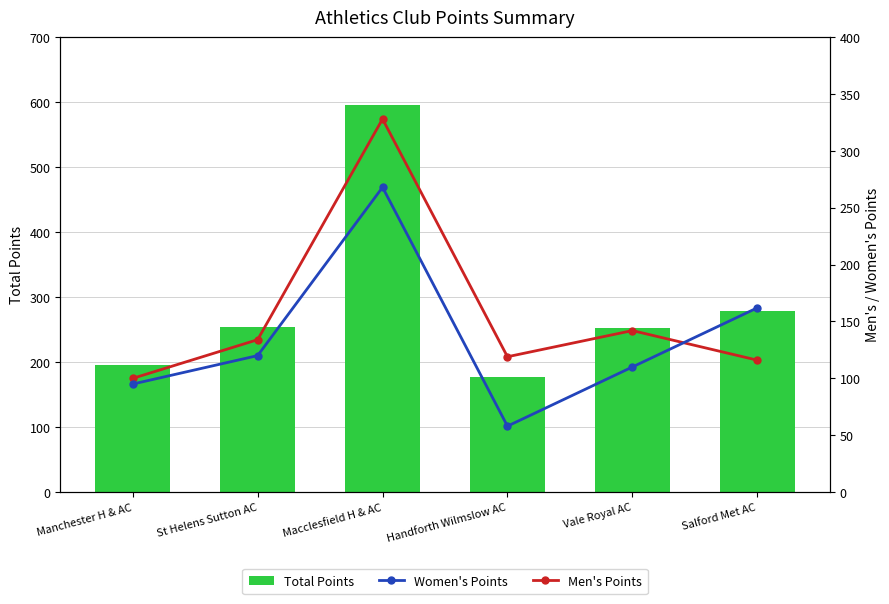

Reading left to right, transcribe all the data shown in this chart.

Total Points: Manchester H & AC=195	St Helens Sutton AC=254	Macclesfield H & AC=596	Handforth Wilmslow AC=177	Vale Royal AC=252	Salford Met AC=278
Men's Points: Manchester H & AC=100	St Helens Sutton AC=134	Macclesfield H & AC=328	Handforth Wilmslow AC=119	Vale Royal AC=142	Salford Met AC=116
Women's Points: Manchester H & AC=95	St Helens Sutton AC=120	Macclesfield H & AC=268	Handforth Wilmslow AC=58	Vale Royal AC=110	Salford Met AC=162